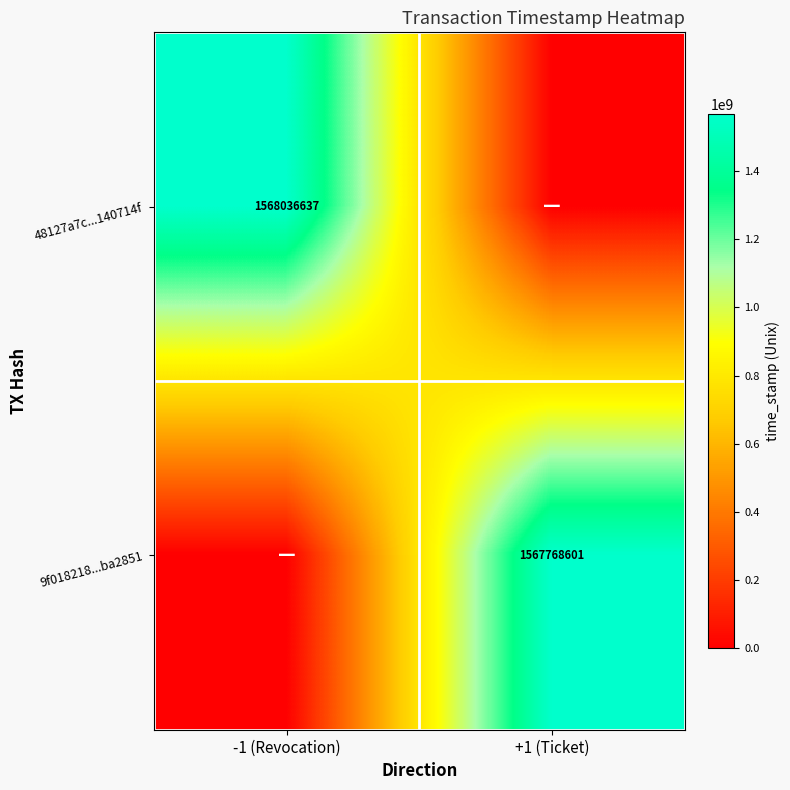

The value of 48127a7c...140714f at -1 (Revocation) is 2817138272. True or false?

False